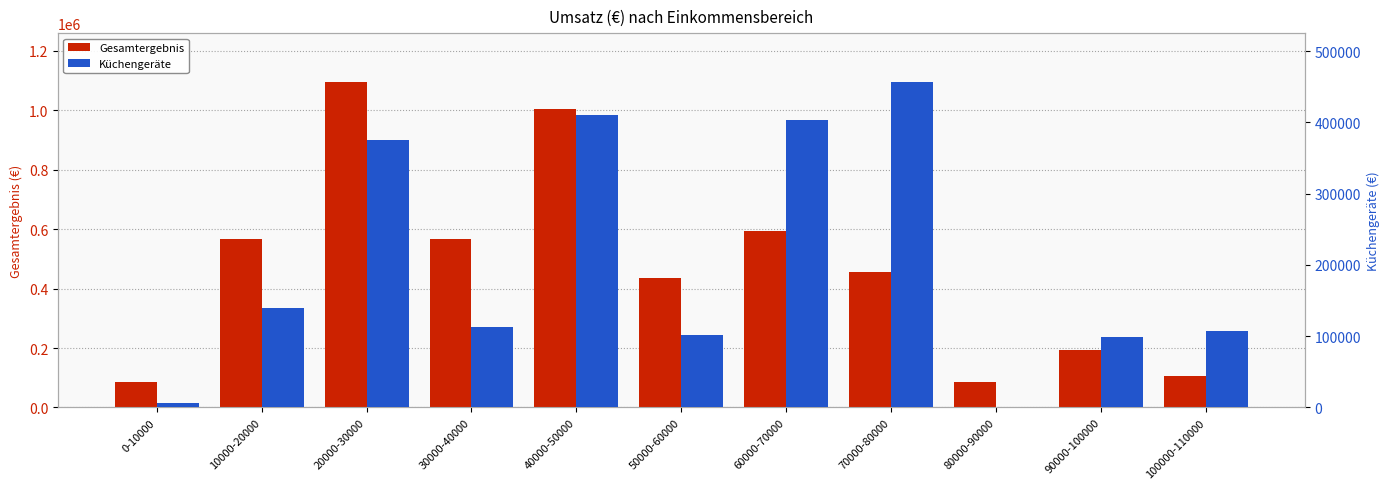

The value of Küchengeräte at 70000-80000 is 456760.5. True or false?

True